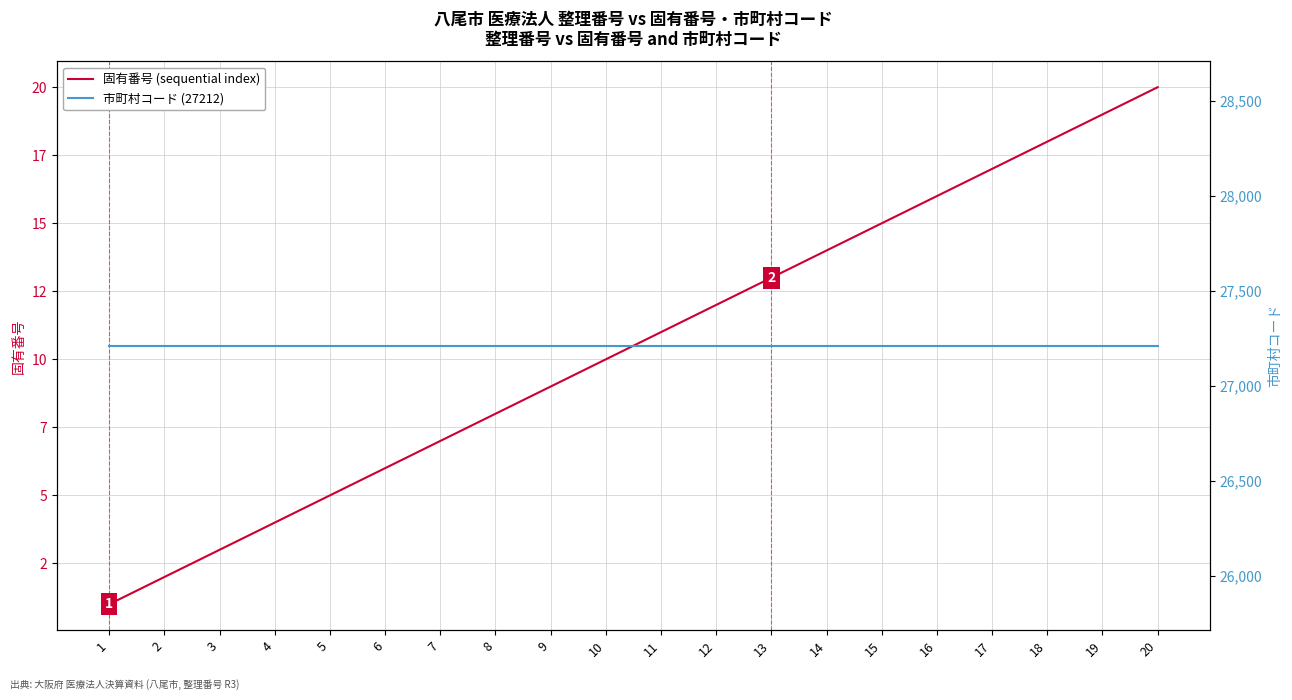

Reading right to left, list all the values displayed in this chart.

固有番号 (sequential index): 20=20	19=19	18=18	17=17	16=16	15=15	14=14	13=13	12=12	11=11	10=10	9=9	8=8	7=7	6=6	5=5	4=4	3=3	2=2	1=1
市町村コード (27212): 20=27212	19=27212	18=27212	17=27212	16=27212	15=27212	14=27212	13=27212	12=27212	11=27212	10=27212	9=27212	8=27212	7=27212	6=27212	5=27212	4=27212	3=27212	2=27212	1=27212